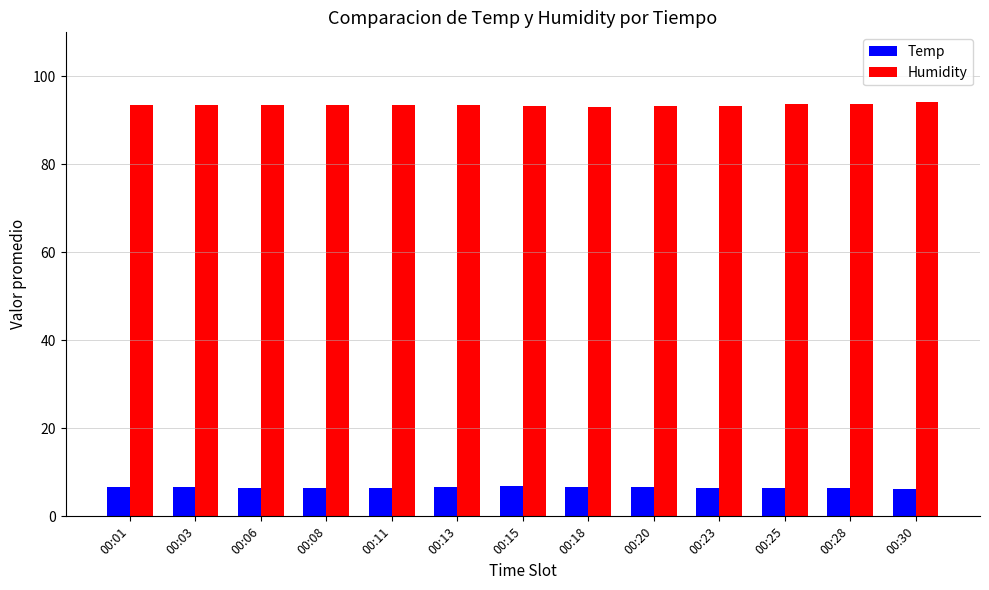

True or false: Temp has a value of 6.5 at 00:28.

True